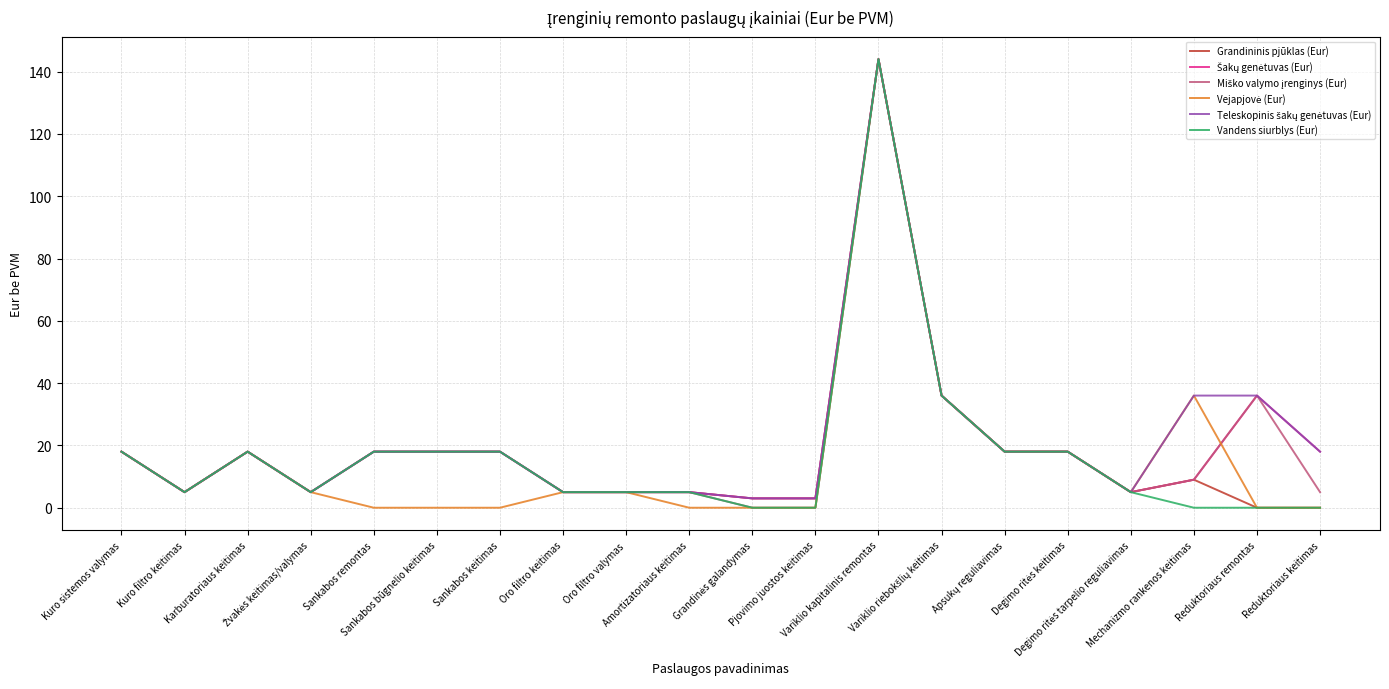

What position from the right is Mechanizmo rankenos keitimas?

3